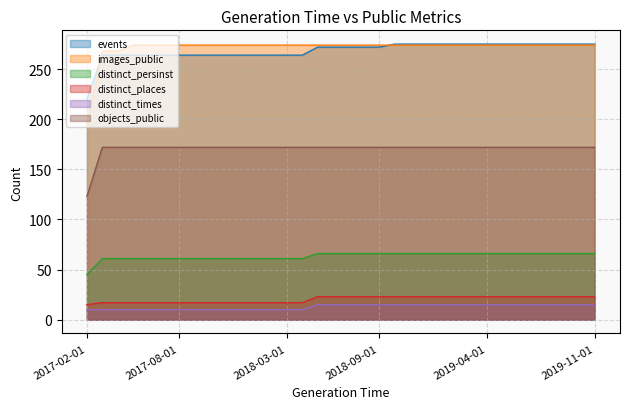

What is the value of the objects_public point at the 7th from the left?

172